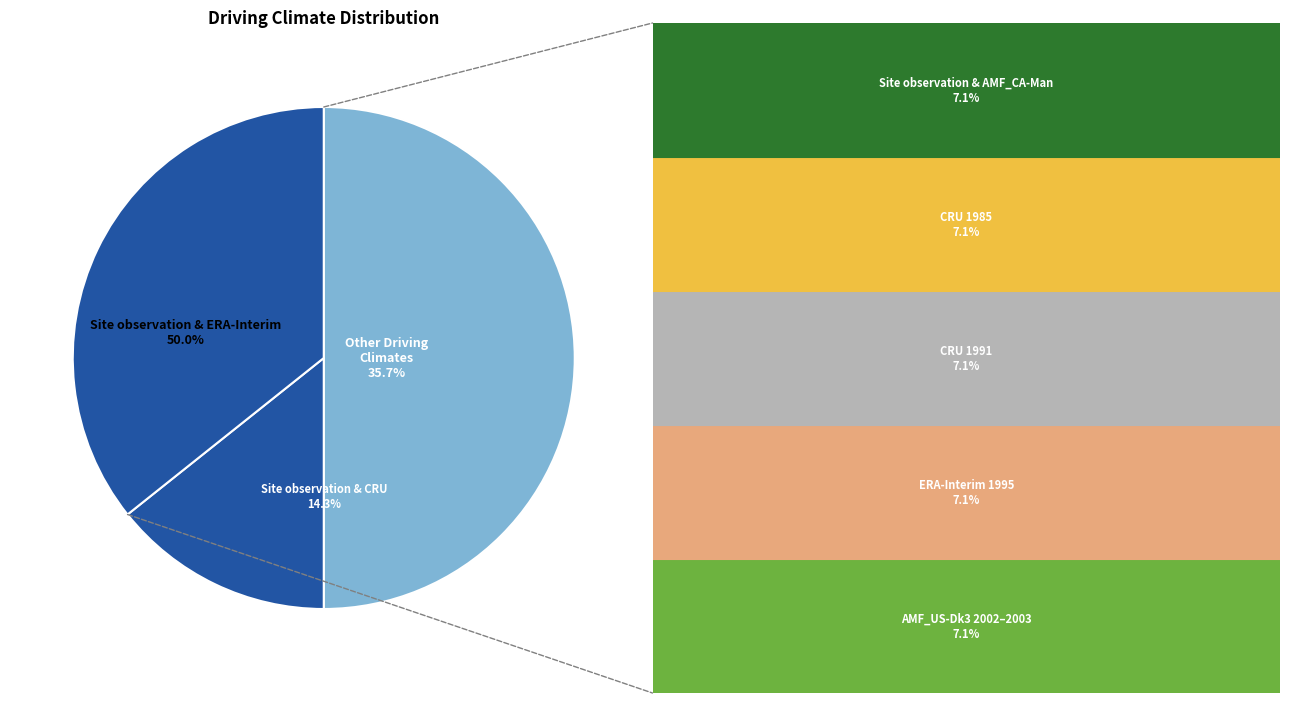

What percentage is the ERA-Interim 1995 slice, to the nearest percent?

7%